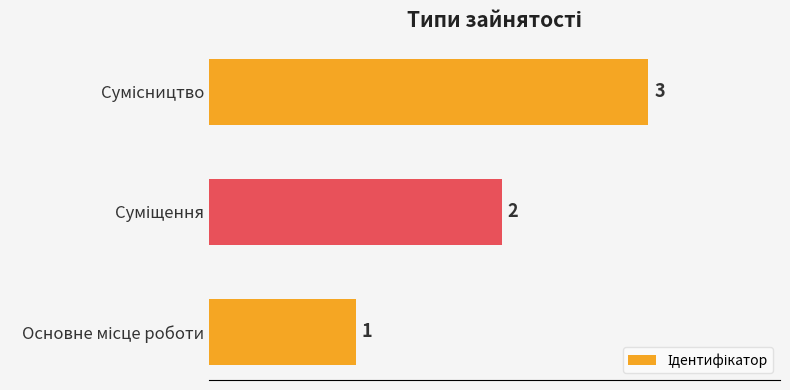

Count the values in the range 1 to 3.

3